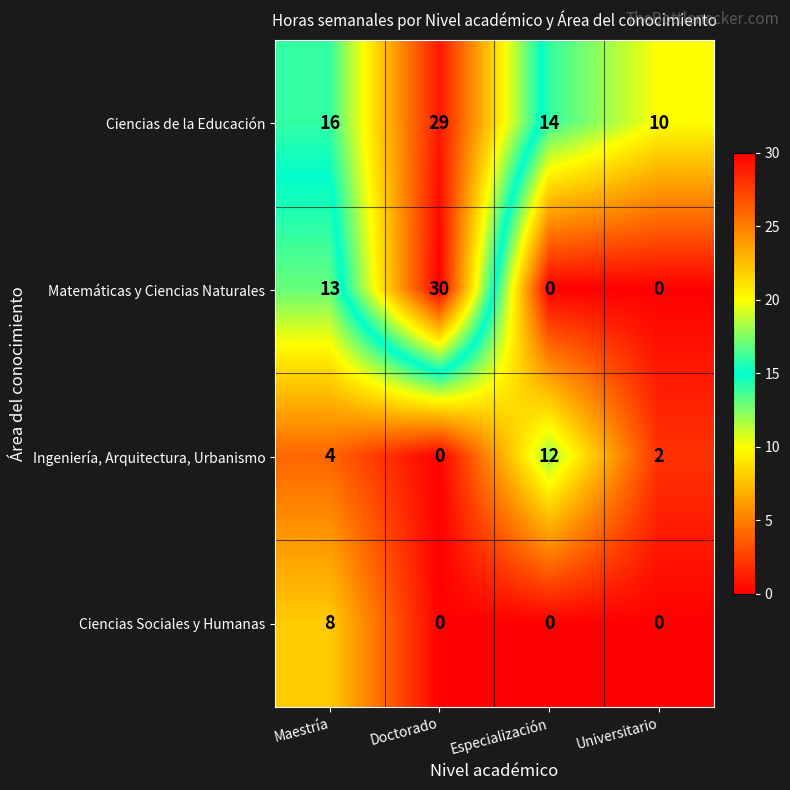

Between Doctorado and Universitario, which series saw the biggest shift?

Matemáticas y Ciencias Naturales